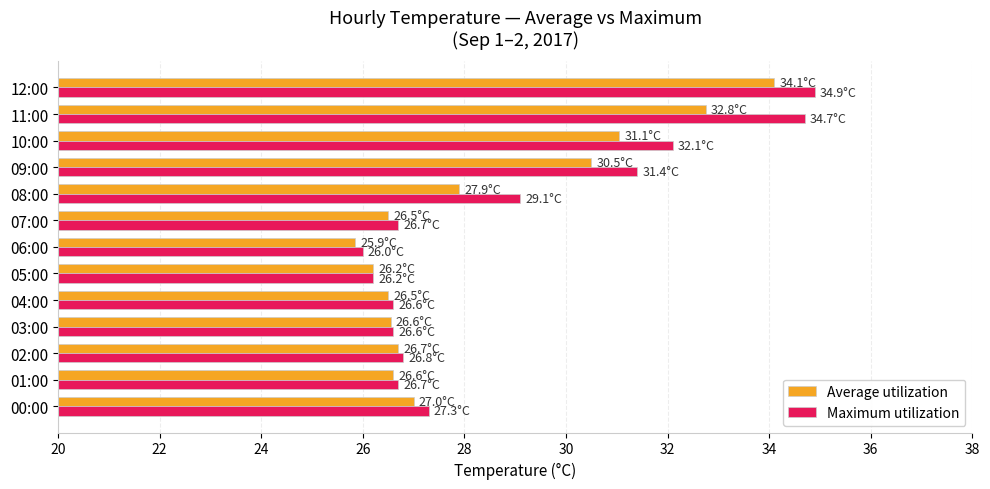

What is the difference between the maximum and minimum values in the Maximum utilization series?

8.9